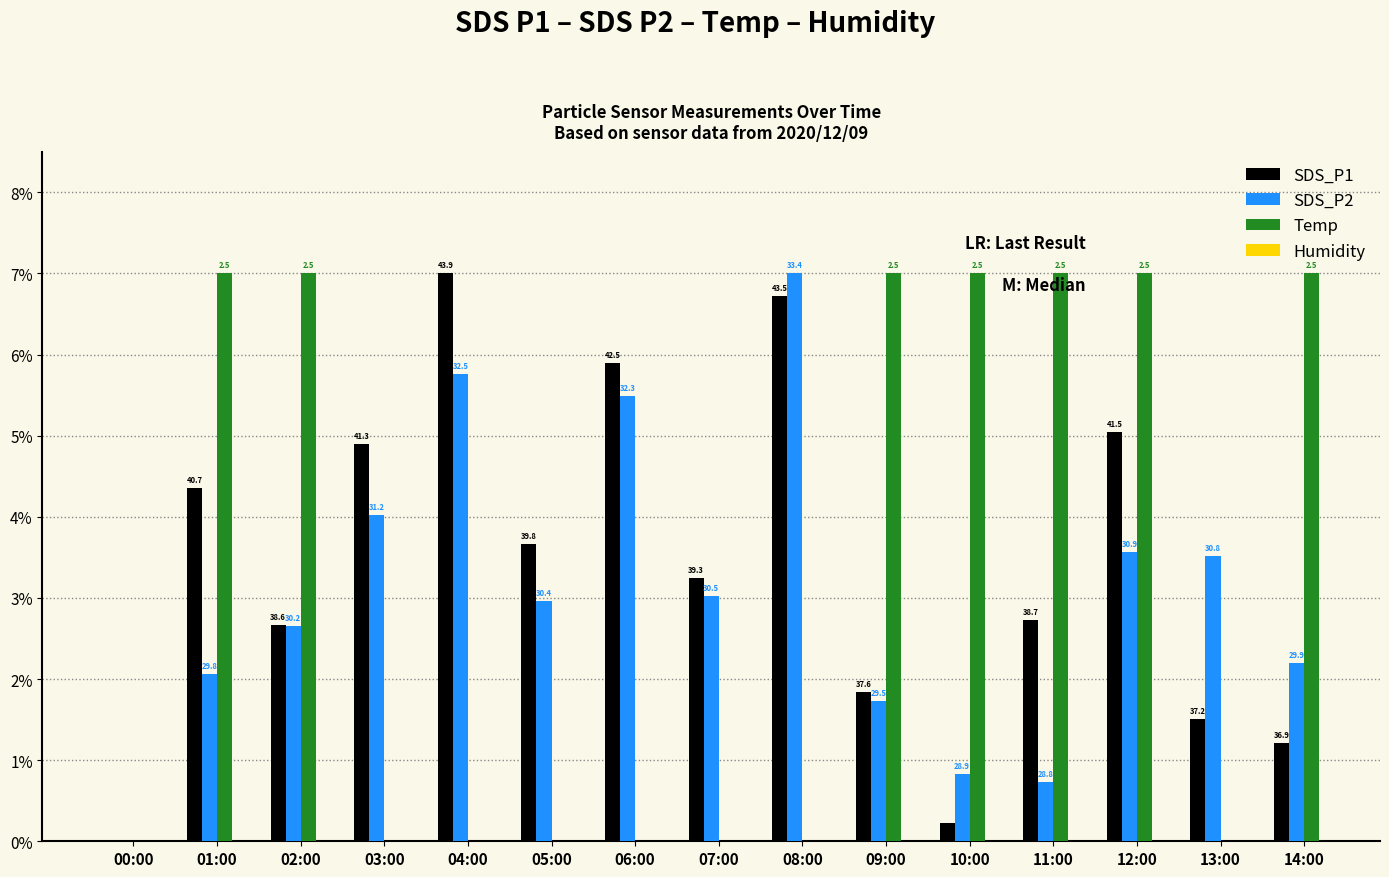

How many groups of bars are there?

15